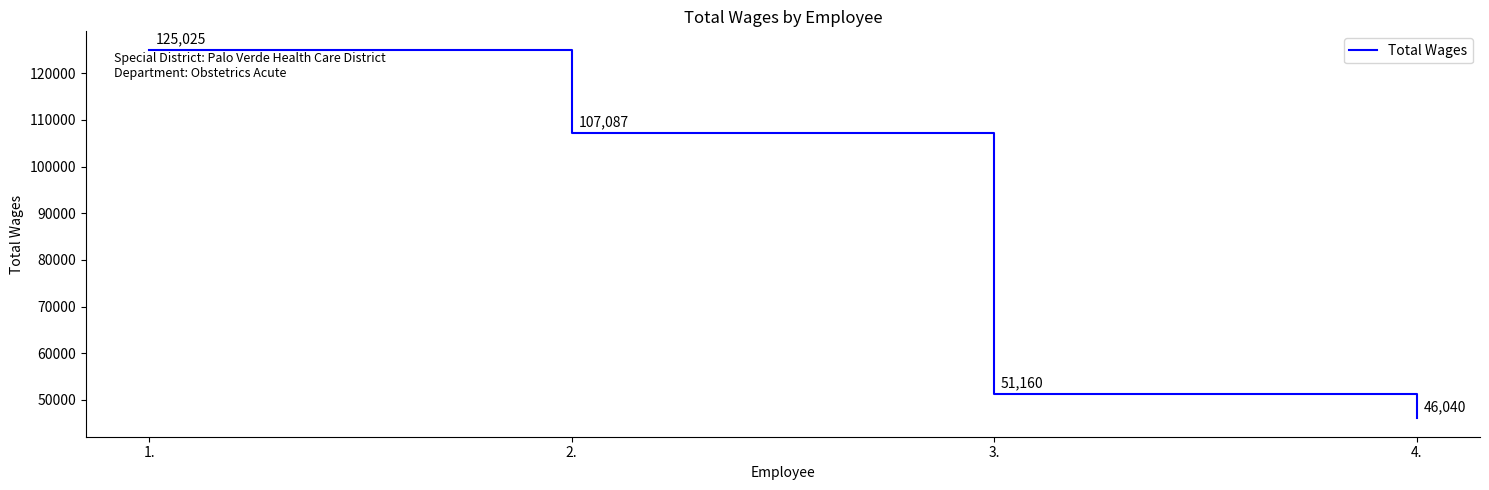

At which category does the chart reach its minimum across all series?

4.